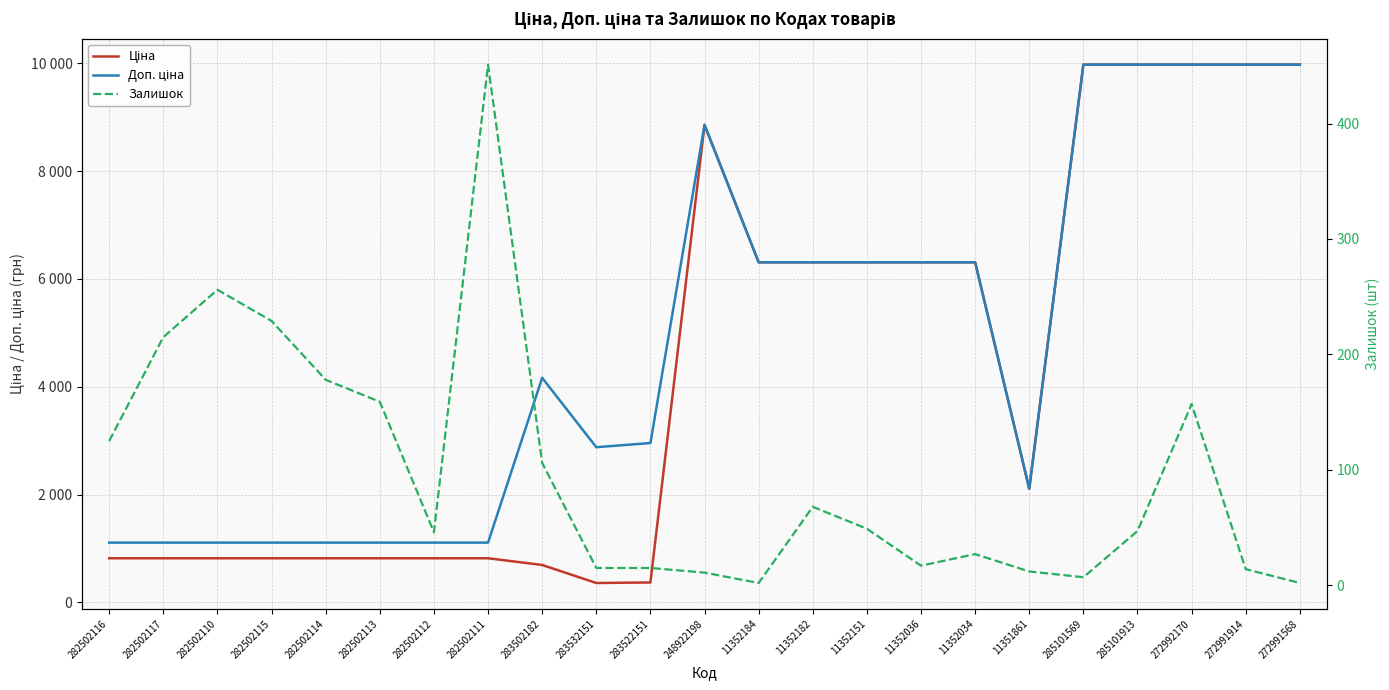

What is the average value of the Ціна series?

4363.3